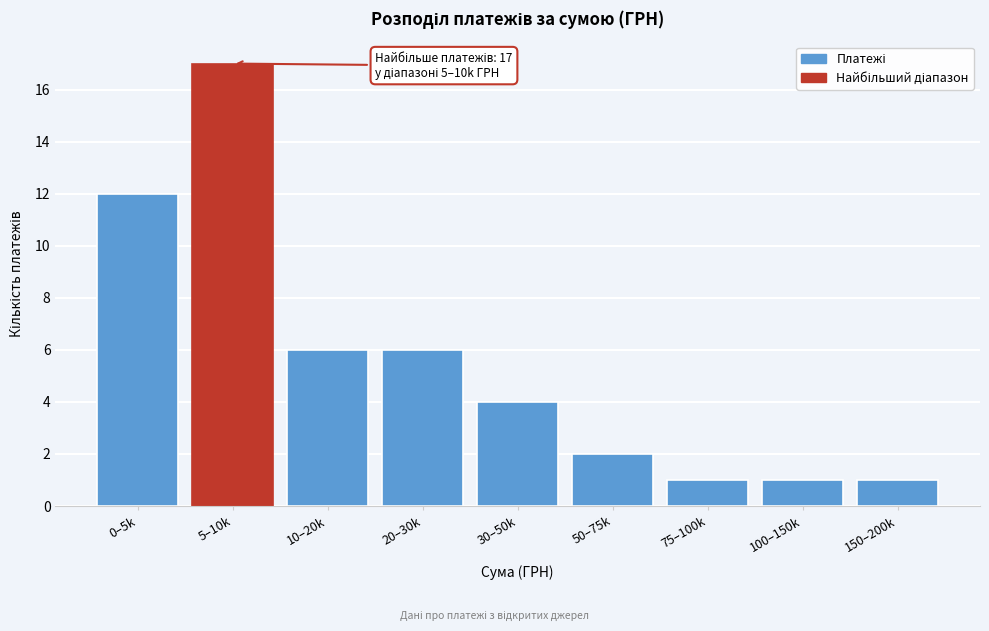

Reading left to right, extract all data points from this chart.

0–5k=12	5–10k=17	10–20k=6	20–30k=6	30–50k=4	50–75k=2	75–100k=1	100–150k=1	150–200k=1